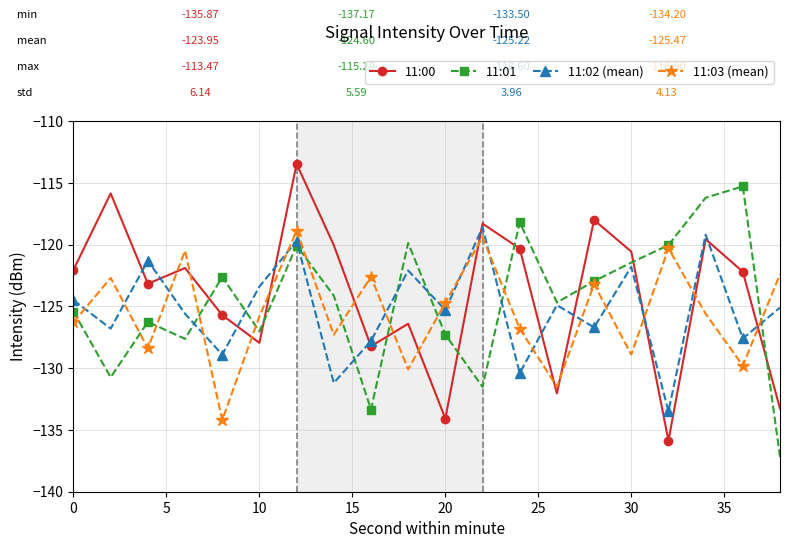

What is the sum of all 11:03 (mean) values?

-2509.4